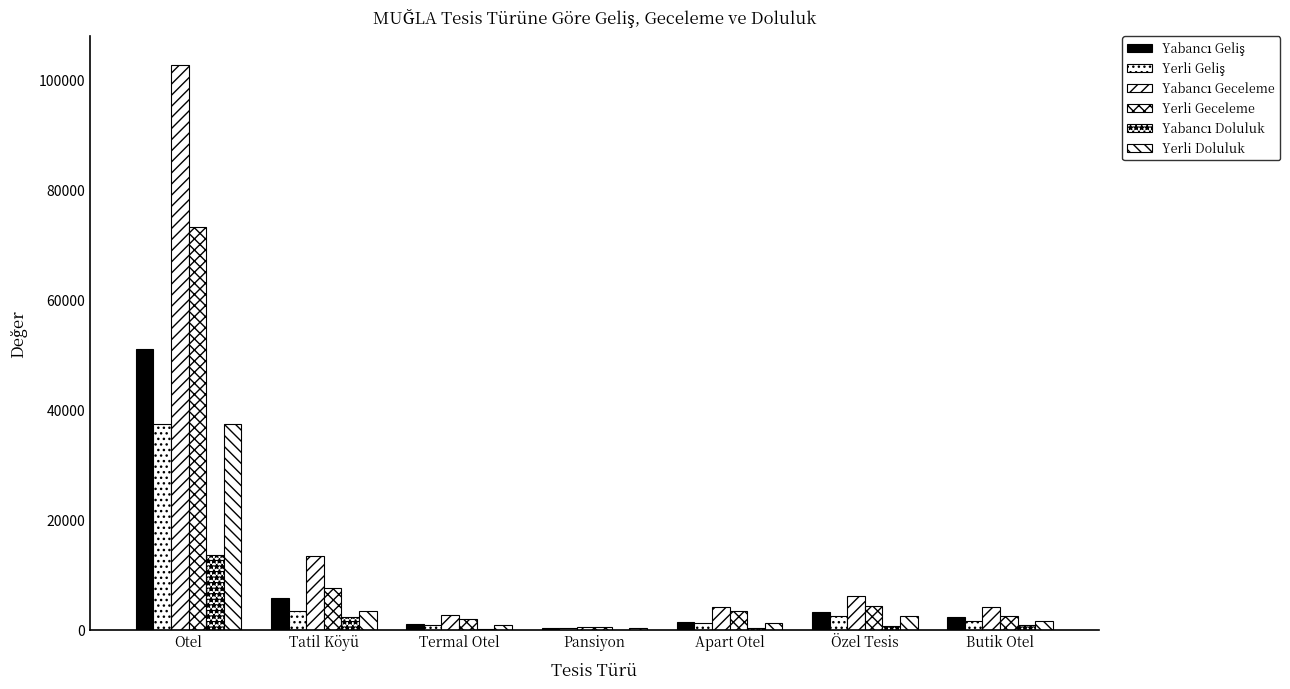

How many groups of bars are there?

7